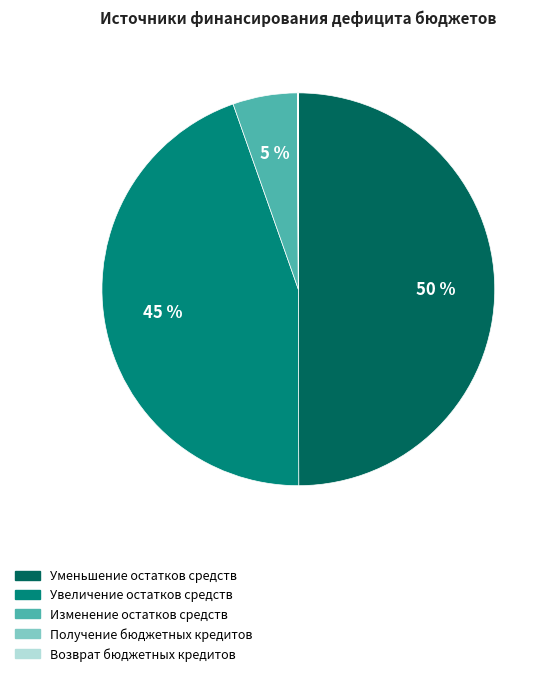

What is the largest slice in the pie chart?

Уменьшение остатков средств